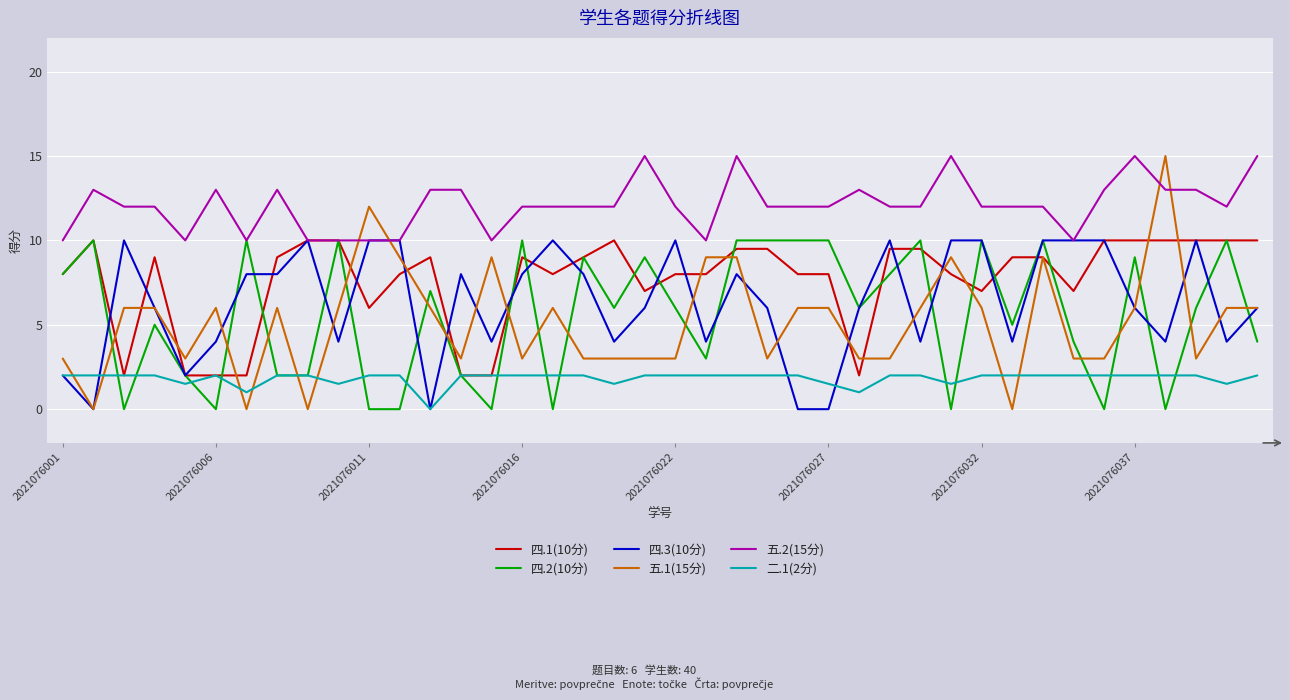

True or false: 五.1(15分) and 五.2(15分) intersect in this chart.

True